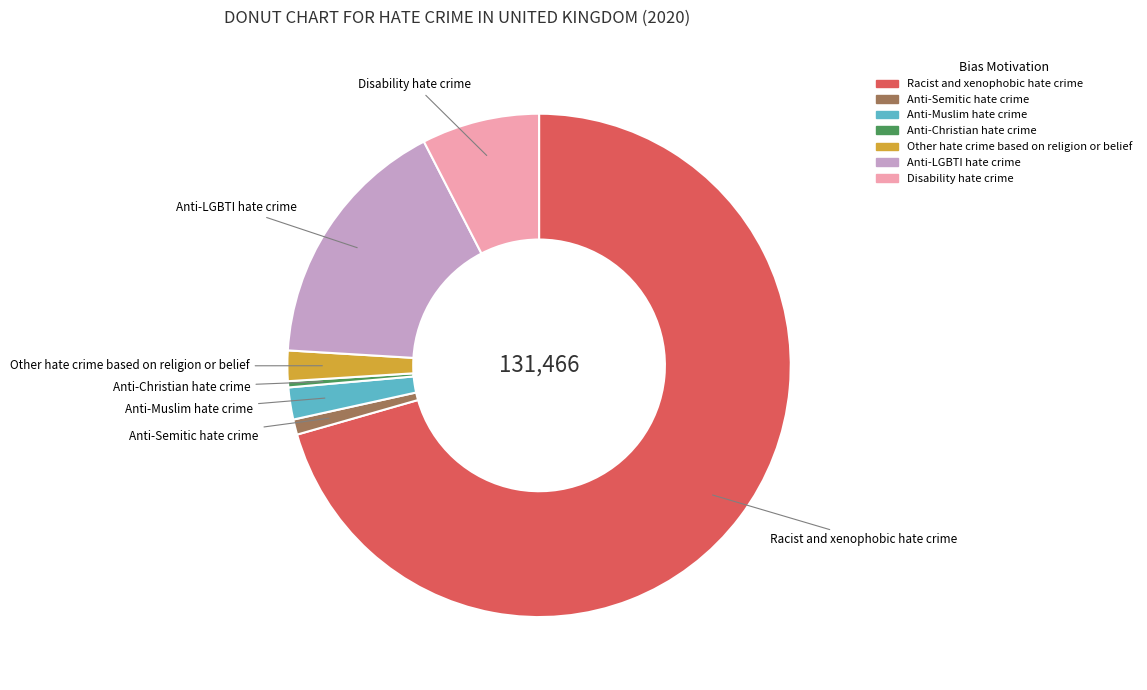

Does Other hate crime based on religion or belief represent more than half of the total?

No